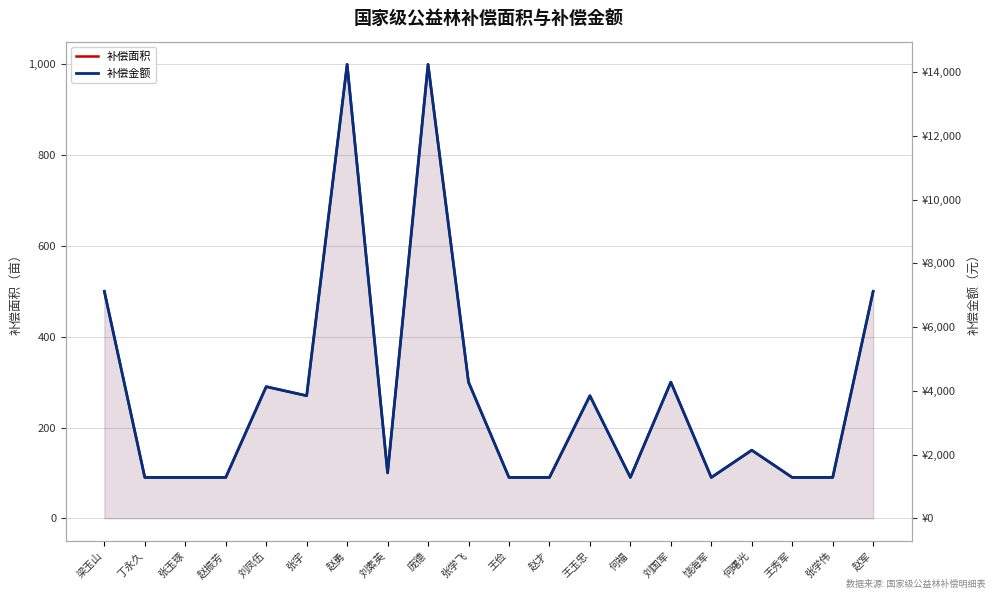

True or false: 补偿金额 and 补偿面积 cross at least once.

False